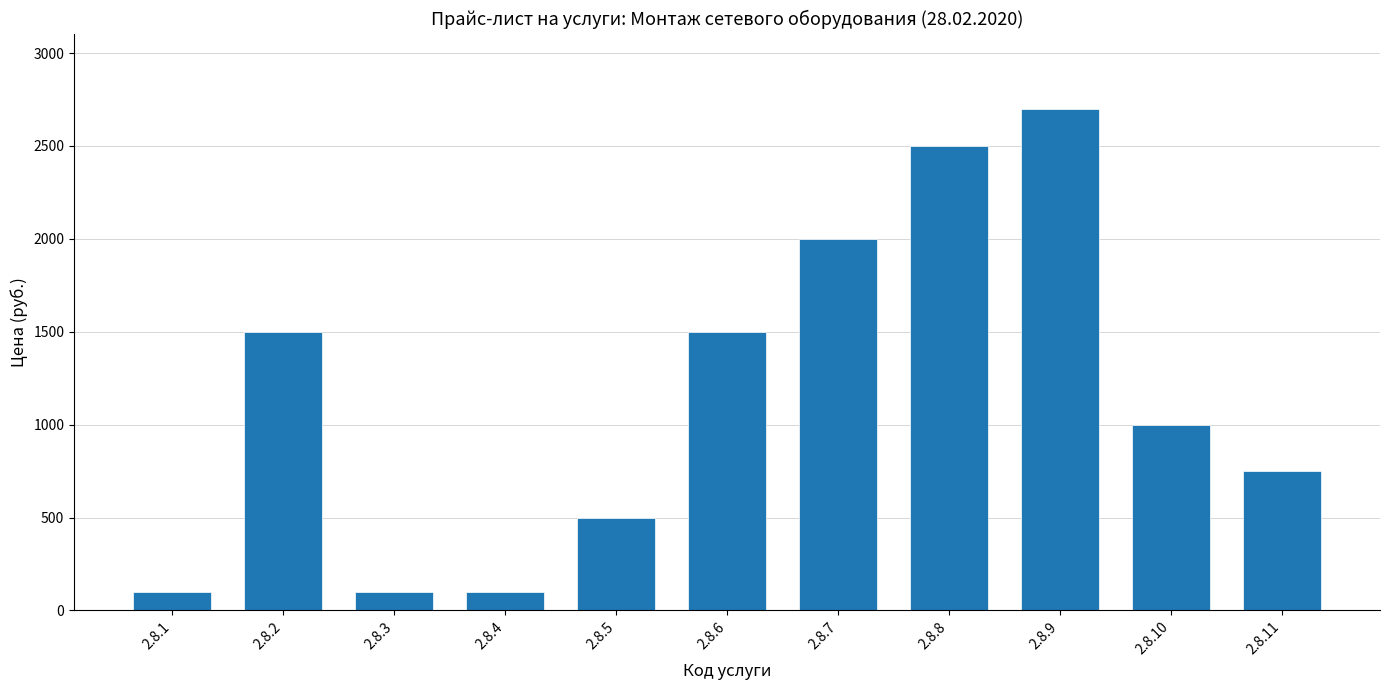

At which category does the chart reach its peak across all series?

2.8.9